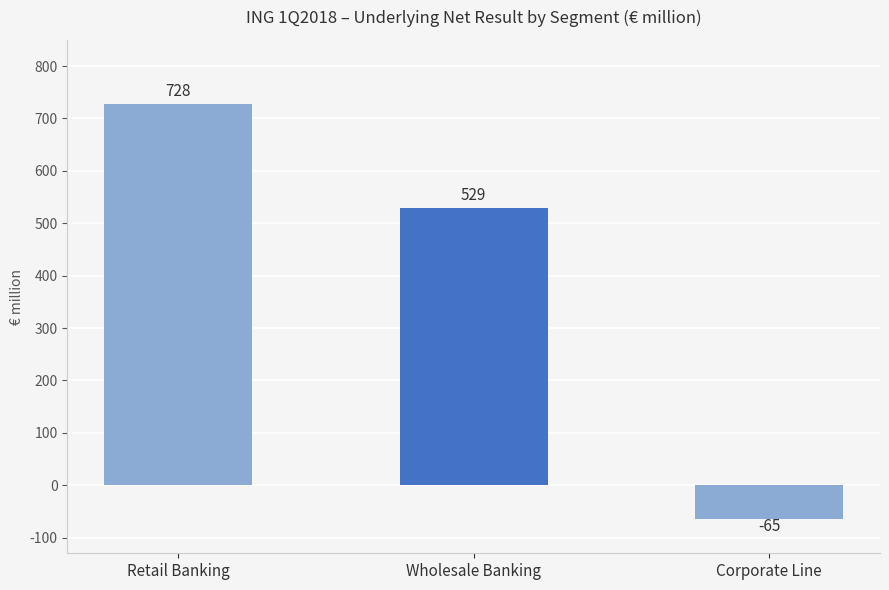

Which category has the lowest value across all series?

Corporate Line